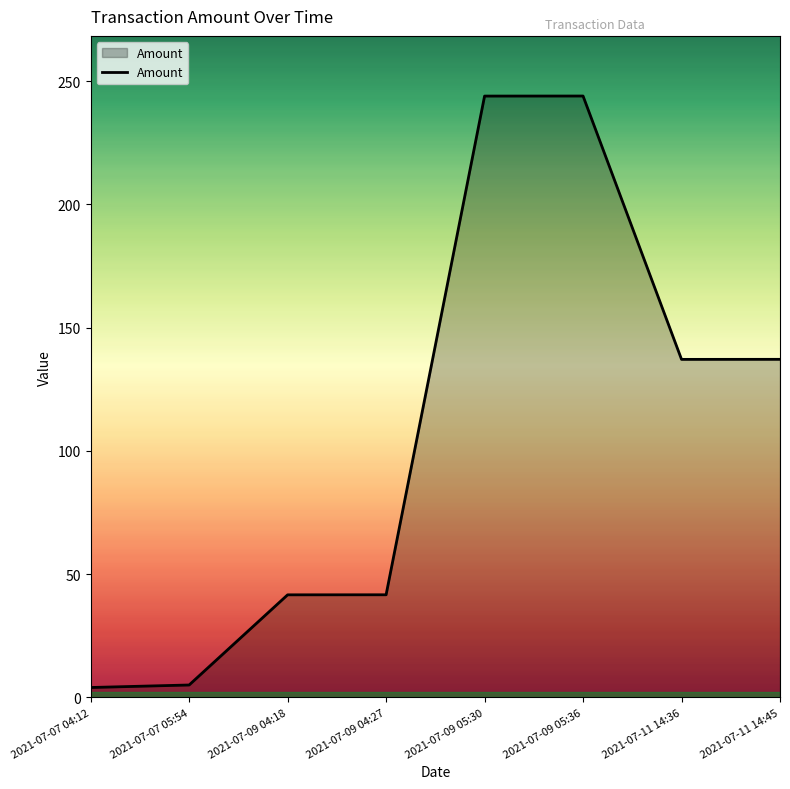

What is the average value?

106.8